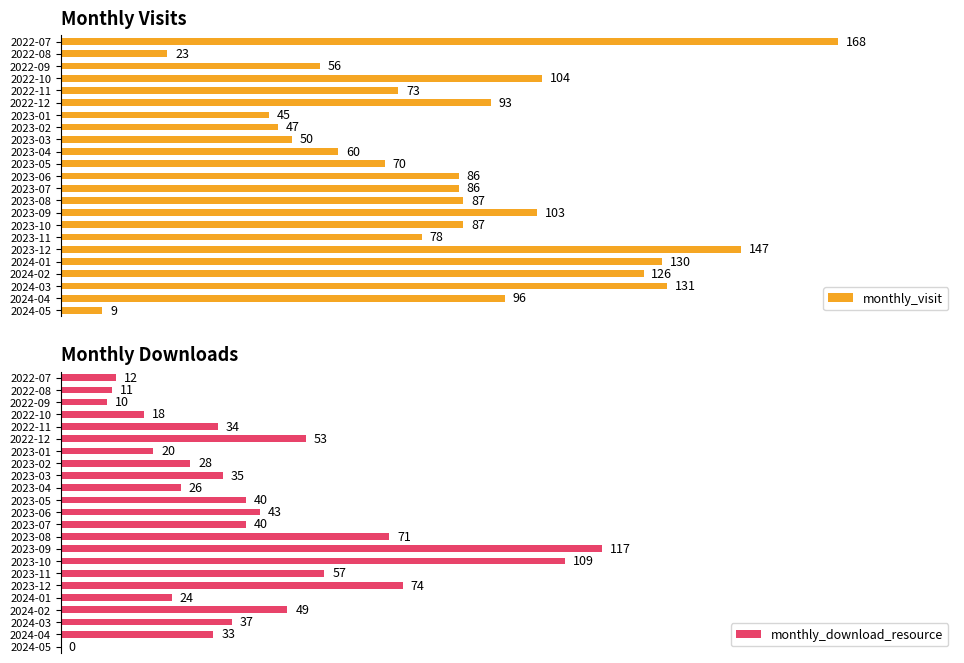

Rank the series by their maximum value, from lowest to highest.

monthly_download_resource, monthly_visit